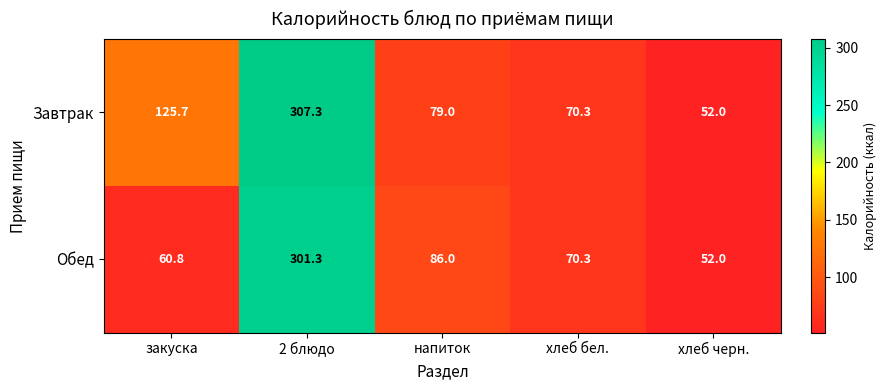

What is the average value of the Завтрак series?

126.9